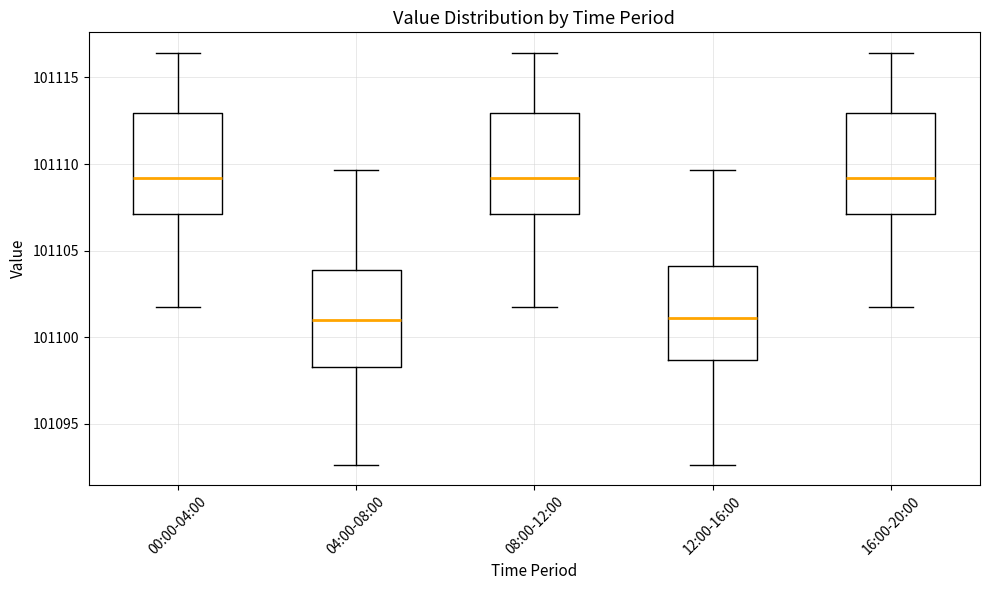

Where does the lower whisker of the box for 16:00-20:00 end on the y-axis? The values are not printed on the chart, so give them approximately, as read against the axis.

101101.5